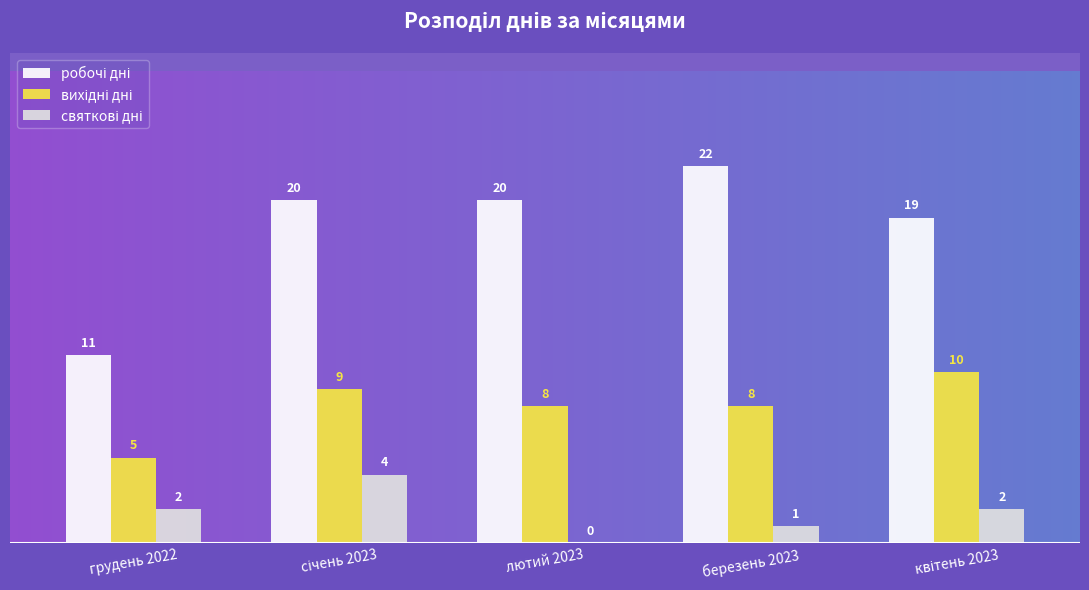

What is the greatest value displayed?

22